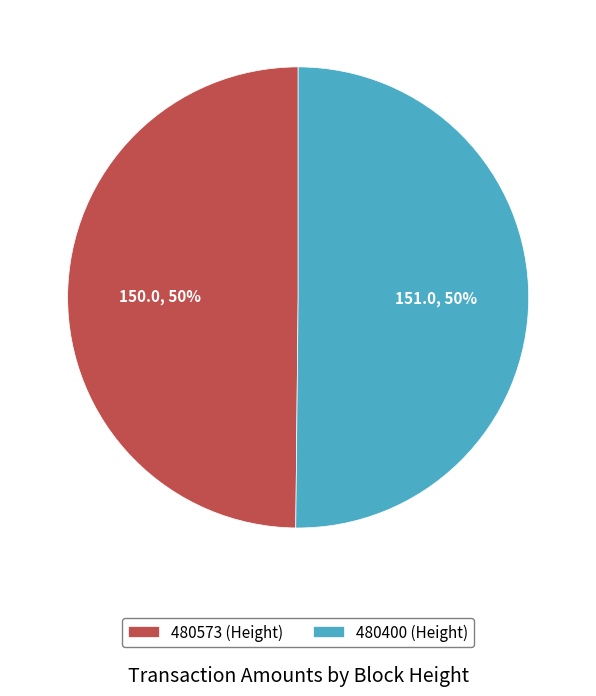

How many segments does this pie chart have?

2